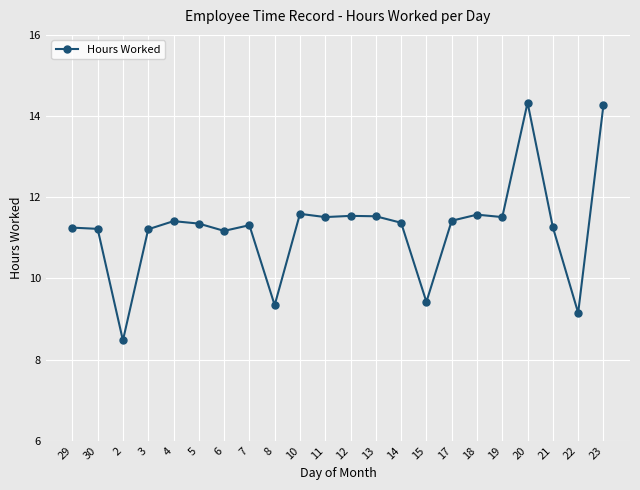

Which label corresponds to the smallest value in the chart?

2